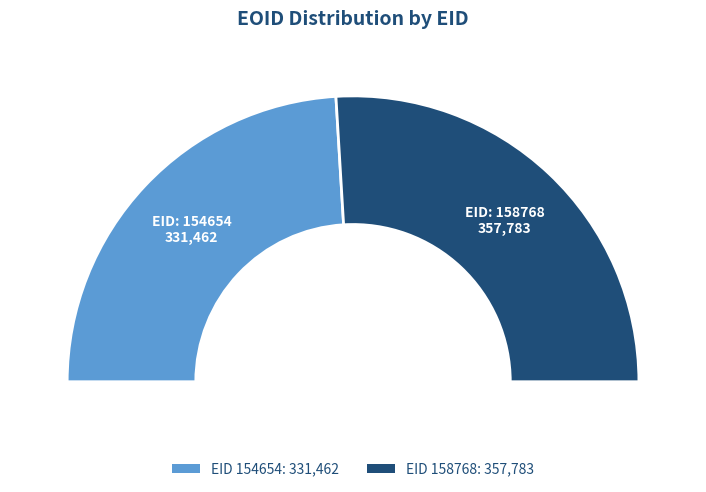

Which category has the biggest portion of the pie?

158768